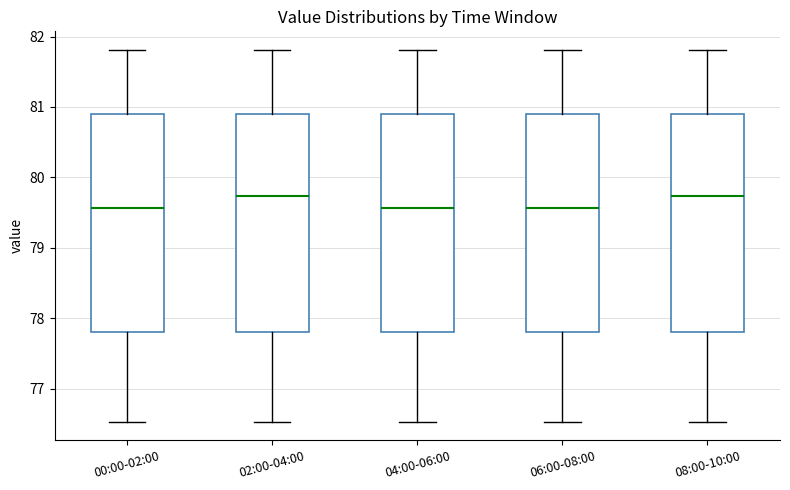

Reading left to right, transcribe this box plot: for each box, give where its median line is, the range the box spans, and where its two whiskers end, as read against the y-axis. The values are not printed on the chart, so give them approximately, as read against the axis.

00:00-02:00: median 79.6, box 77.8 to 80.9, whiskers 76.5 to 81.8
02:00-04:00: median 79.7, box 77.8 to 80.9, whiskers 76.5 to 81.8
04:00-06:00: median 79.6, box 77.8 to 80.9, whiskers 76.5 to 81.8
06:00-08:00: median 79.6, box 77.8 to 80.9, whiskers 76.5 to 81.8
08:00-10:00: median 79.7, box 77.8 to 80.9, whiskers 76.5 to 81.8